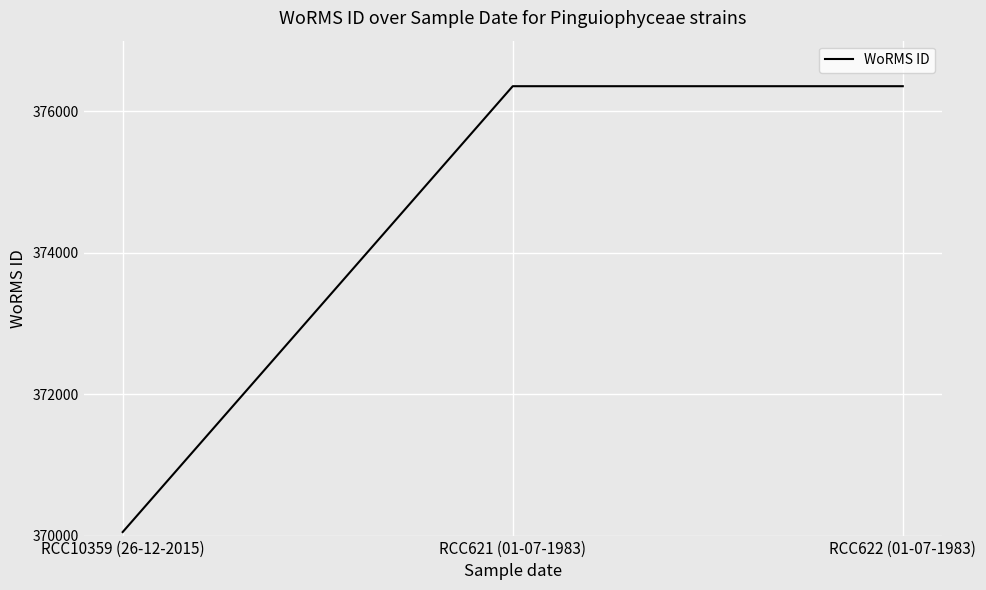

What is the minimum value shown in the chart?

370050